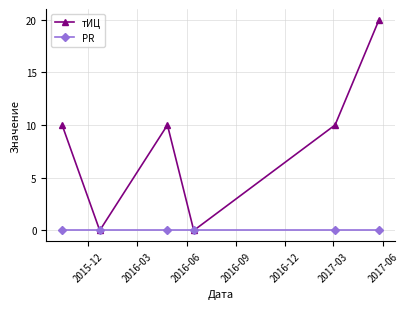

Reading left to right, extract all data points from this chart.

тИЦ: 10	0	10	0	10	20
PR: 0	0	0	0	0	0